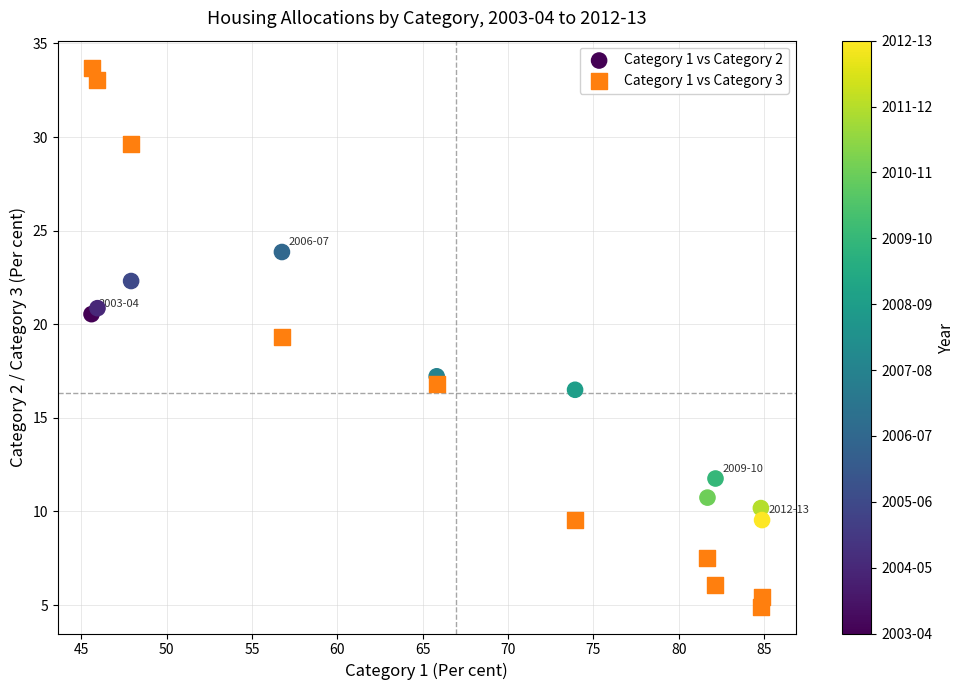

Which series reaches the minimum Y coordinate?

Category 1 vs Category 3